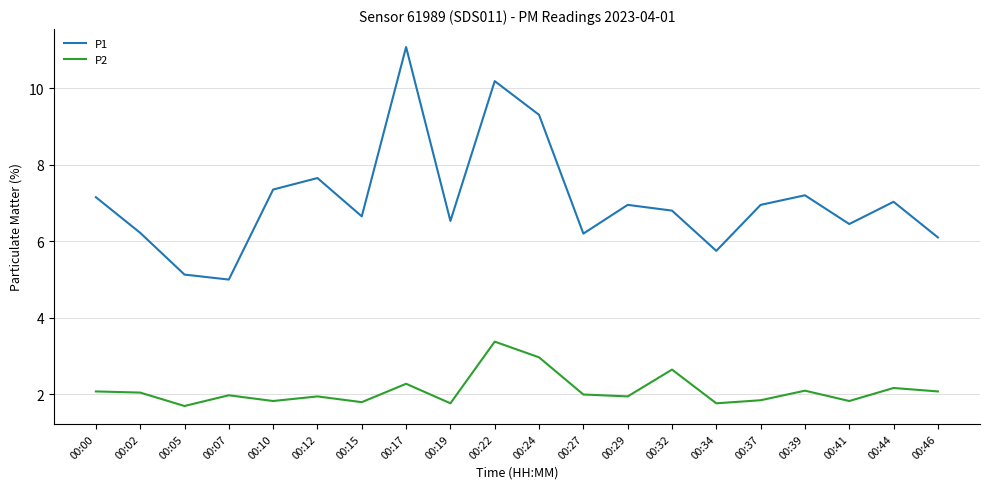

Where is P1 nearest to the value 8?

00:12